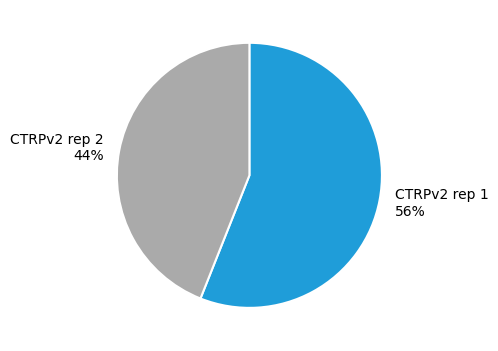

Rank the categories by value from lowest to highest.

CTRPv2 rep 2, CTRPv2 rep 1